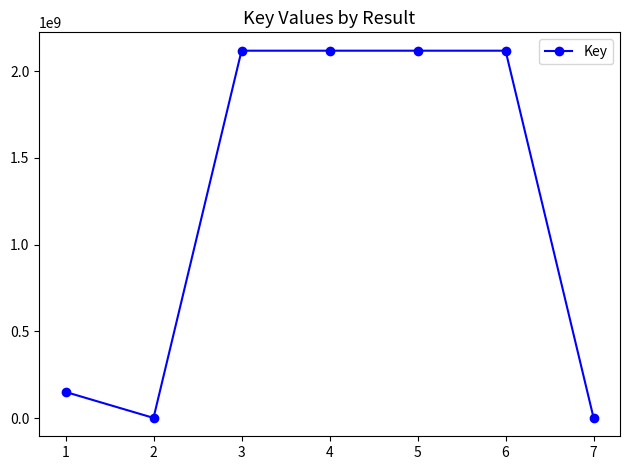

What is the value of the 2nd point from the left?

1117835